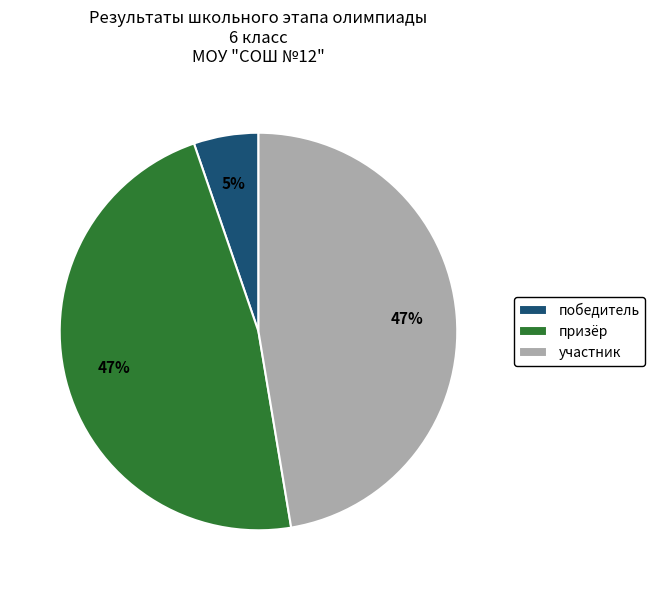

True or false: участник accounts for 47% of the total.

True